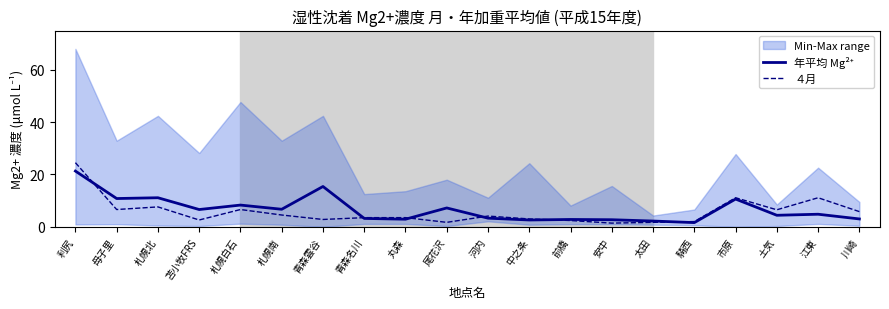

Reading left to right, transcribe all the data shown in this chart.

年平均 Mg²⁺: 21.3	10.8	11.1	6.6	8.3	6.7	15.4	3.2	2.9	7.2	3.3	2.6	2.8	2.7	2.2	1.6	10.6	4.4	4.8	3.0
４月: 24.5	6.6	7.6	2.6	6.6	4.5	2.8	3.5	3.5	1.7	4.1	3.0	2.4	1.4	1.7	2.0	11.1	6.5	11.1	5.8